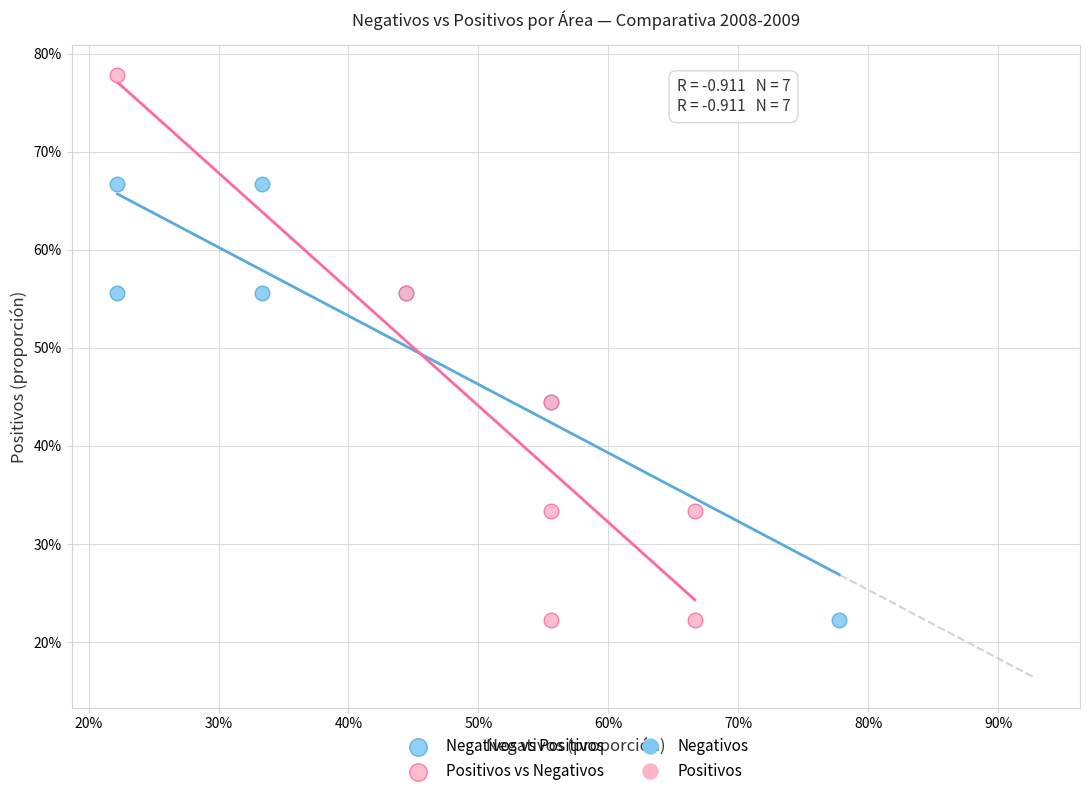

Which series has the largest Y range (max minus min)?

Positivos vs Negativos